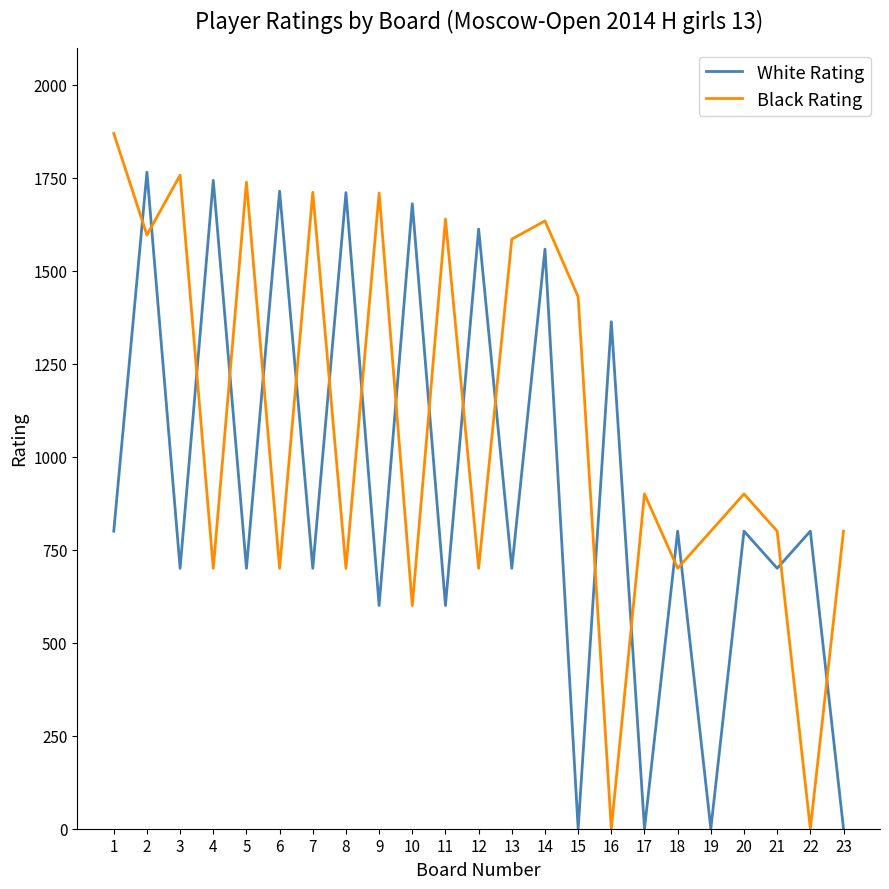

How many series are shown in this chart?

2